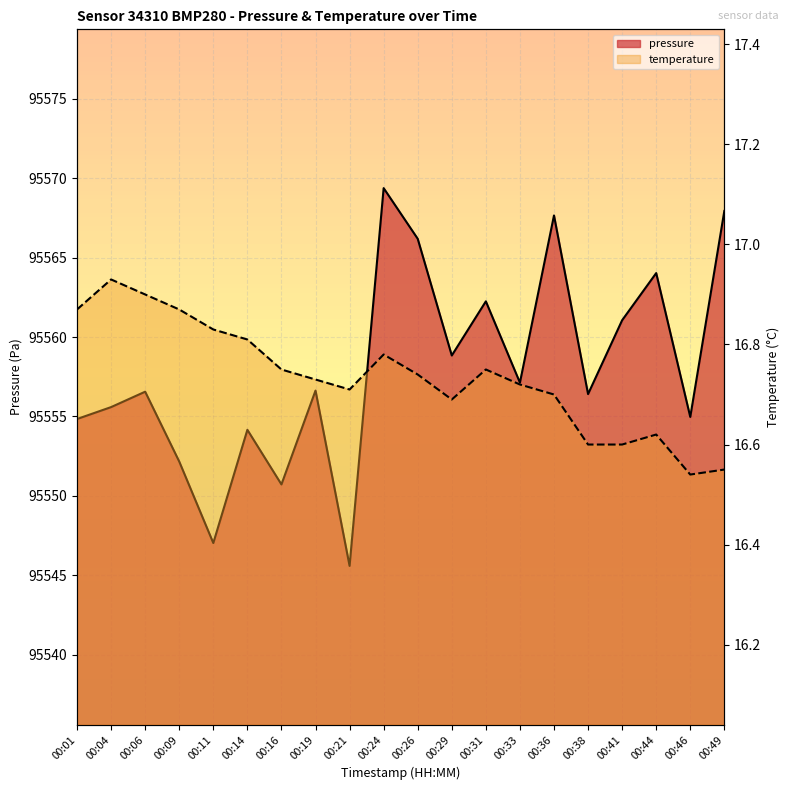

What is the difference between the second highest and minimum values in the temperature series?

0.4